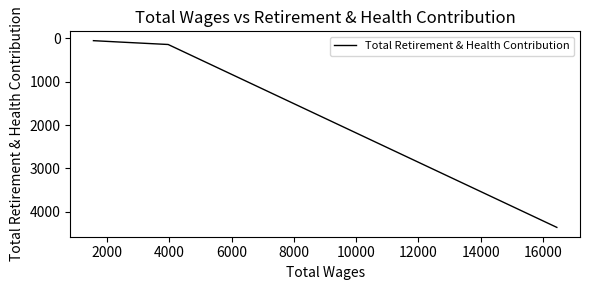

What is the difference between the second highest and minimum values?

88